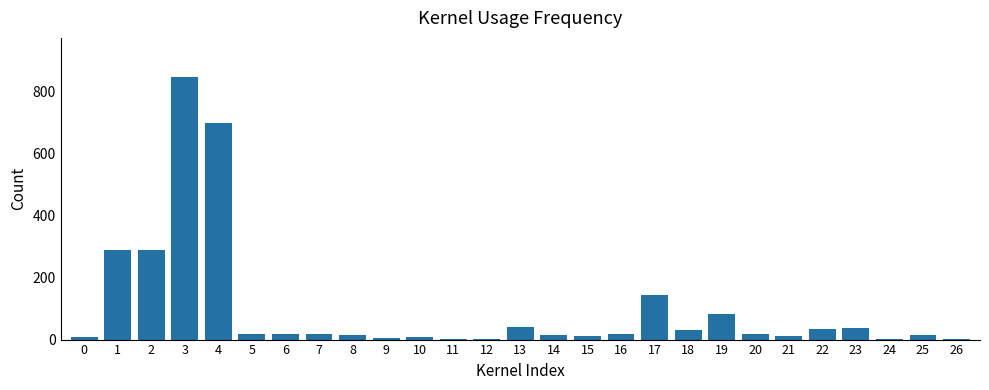

The chart shows a value of 7 at 0. True or false?

True